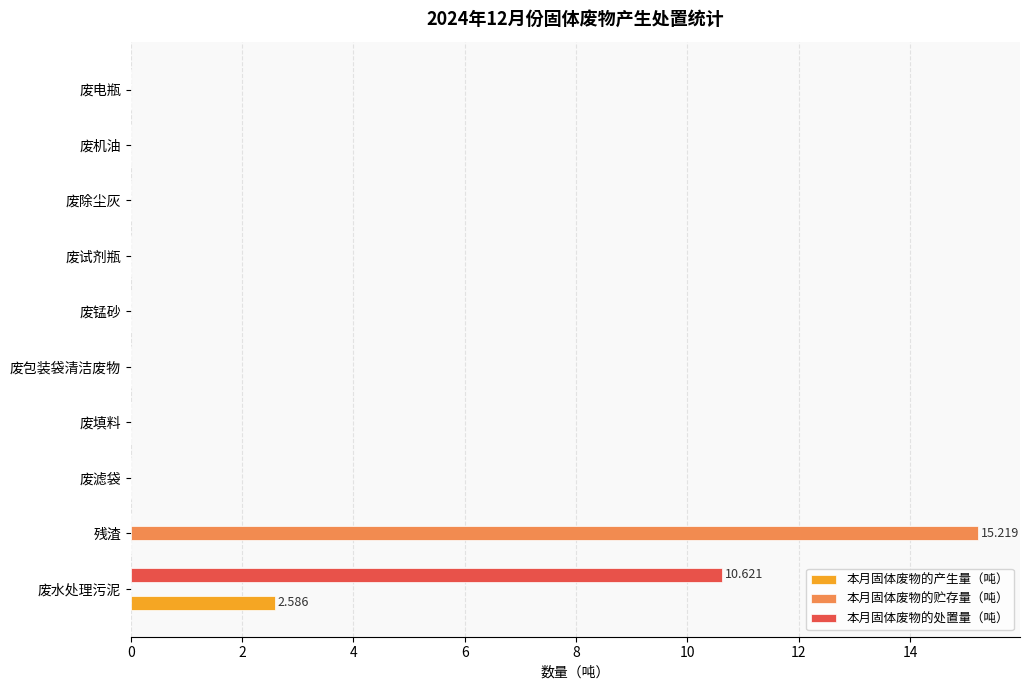

Which series has the widest spread of values?

本月固体废物的贮存量（吨）